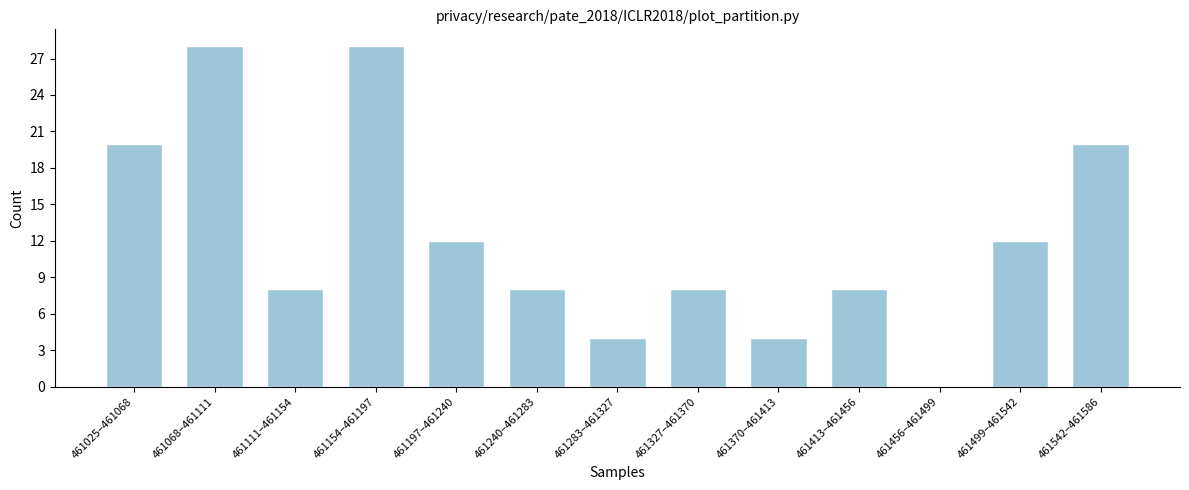

Reading left to right, transcribe all the data shown in this chart.

461025–461068=20	461068–461111=28	461111–461154=8	461154–461197=28	461197–461240=12	461240–461283=8	461283–461327=4	461327–461370=8	461370–461413=4	461413–461456=8	461456–461499=0	461499–461542=12	461542–461586=20